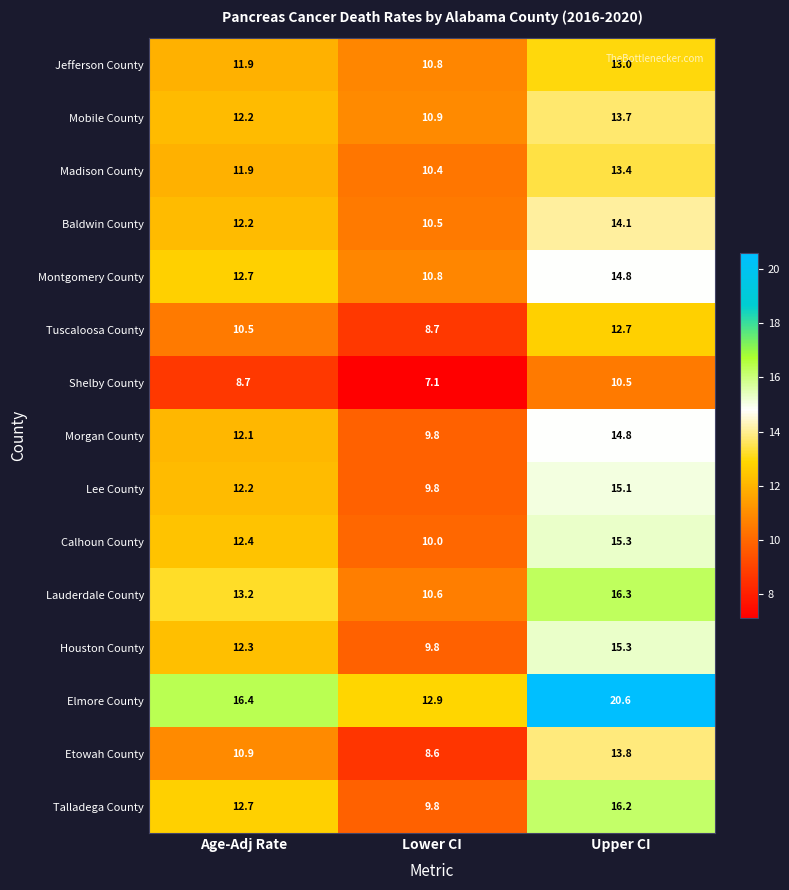

Which series has the largest total across all categories?

Elmore County